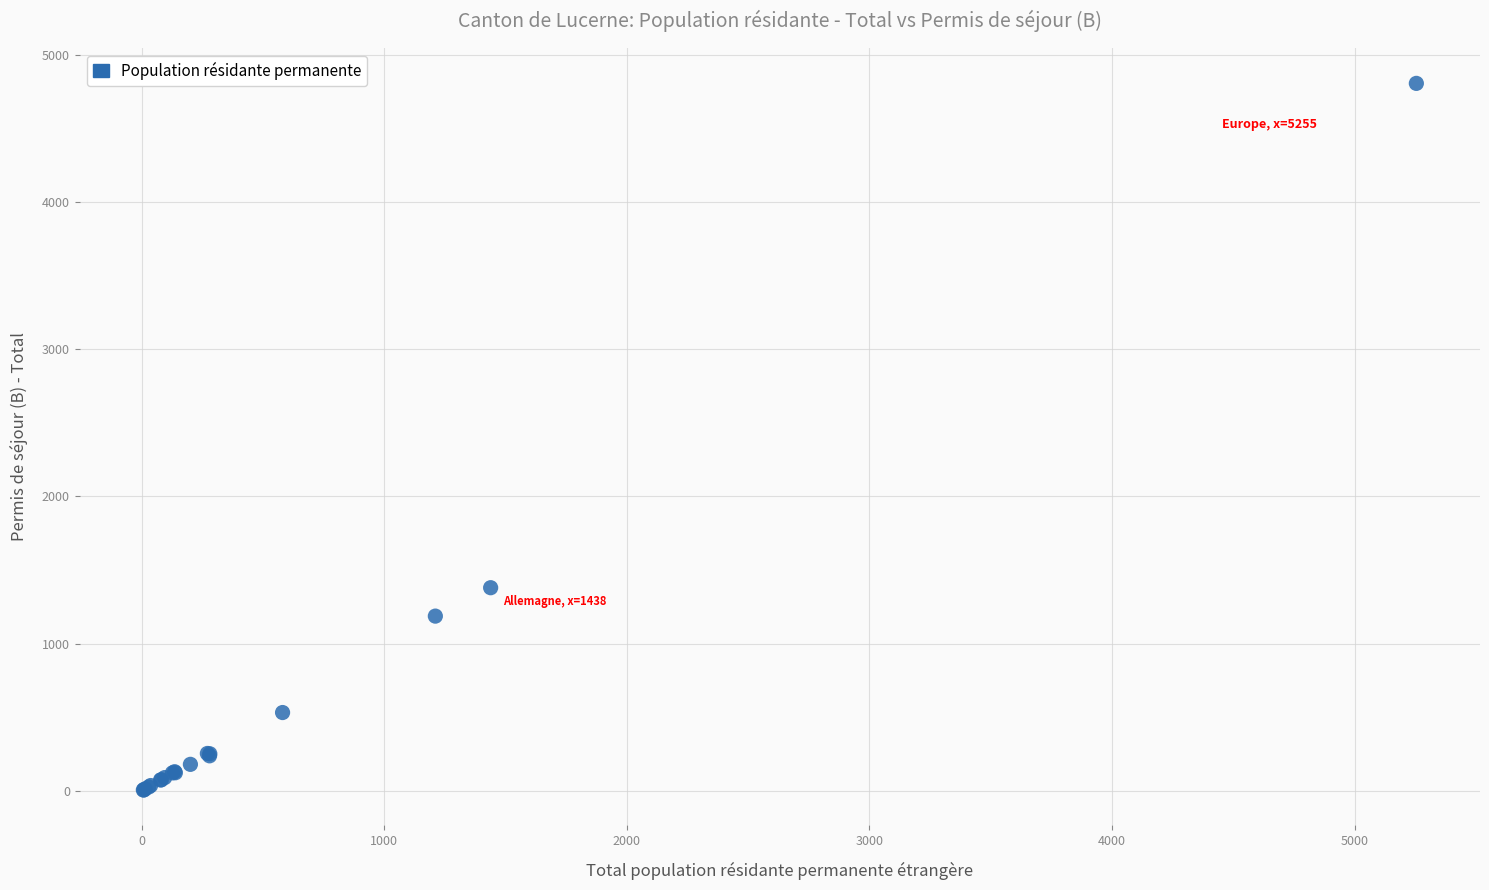

What Y value in the scatter plot is closest to 2406?

1380